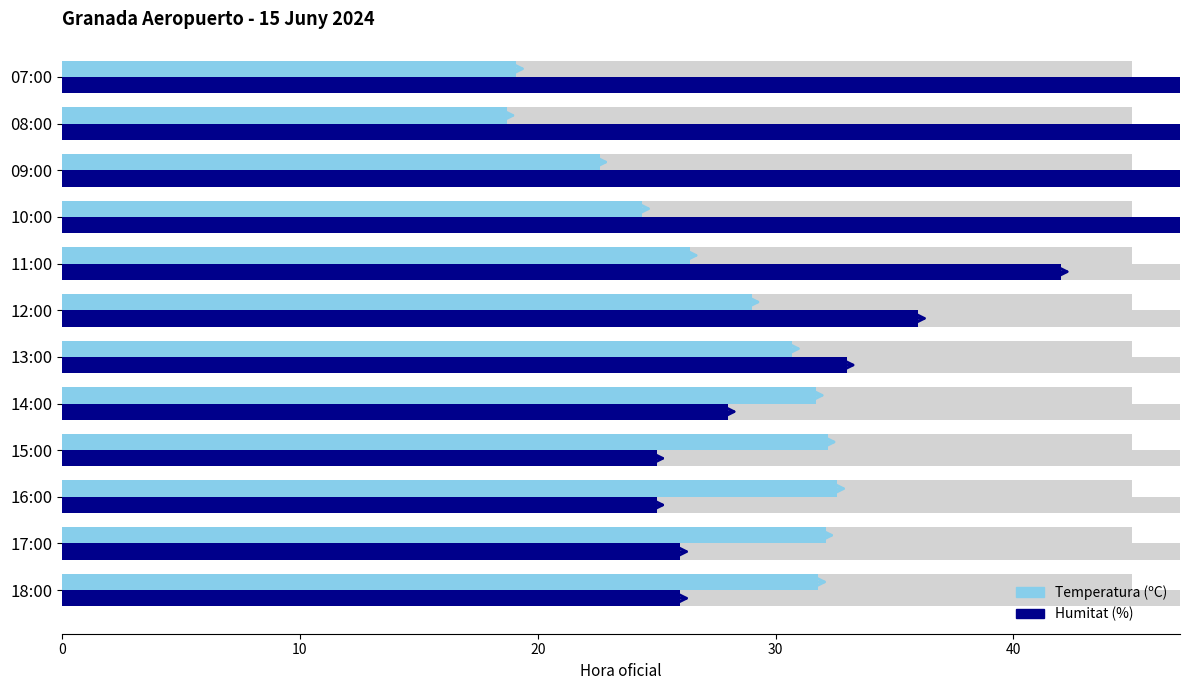

The Temperatura (ºC) series shows 25.9 at 08:00. True or false?

False